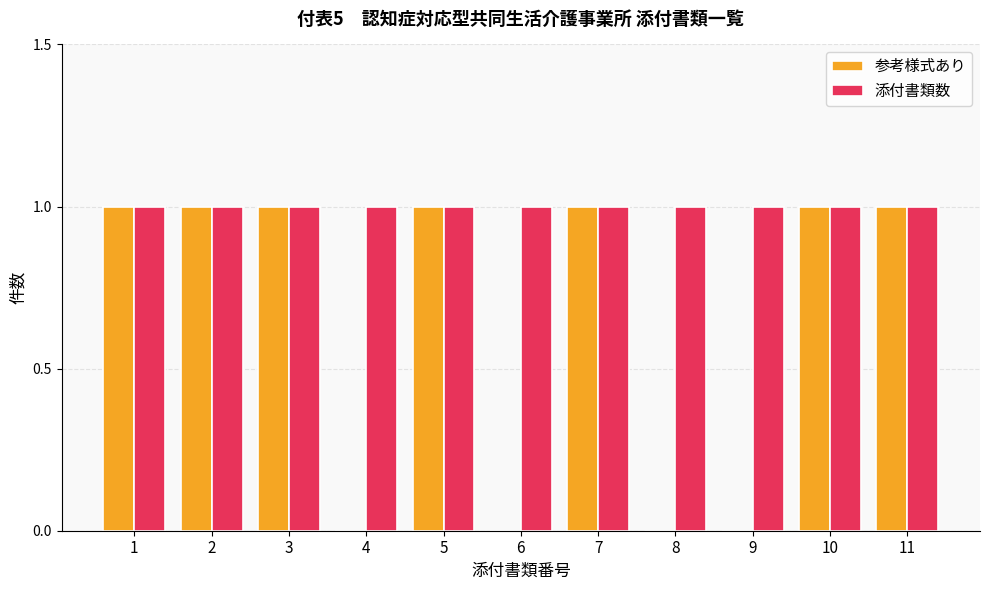

Reading left to right, transcribe all the data shown in this chart.

参考様式あり: 1	1	1	0	1	0	1	0	0	1	1
添付書類数: 1	1	1	1	1	1	1	1	1	1	1